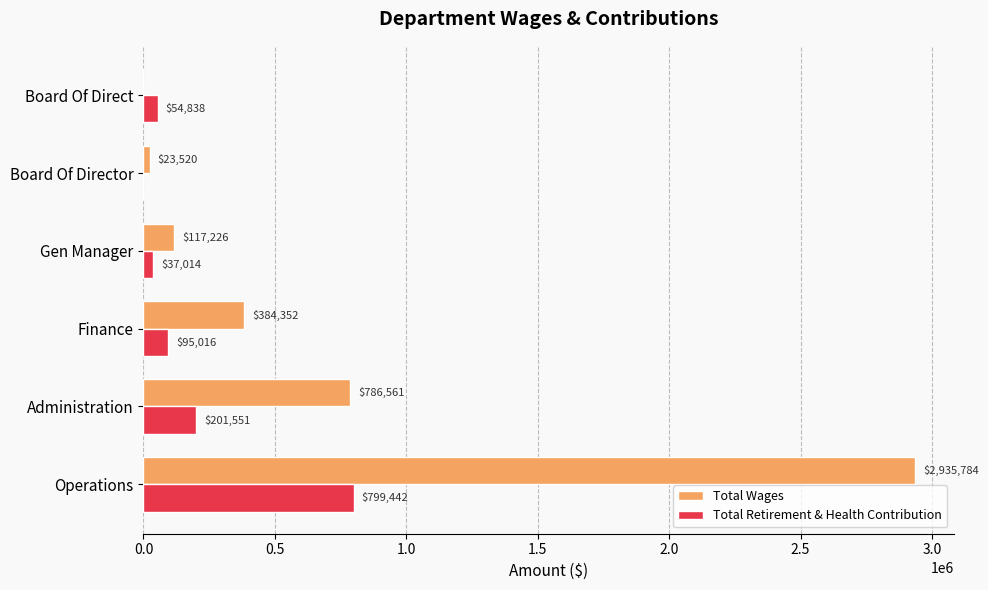

What is the sum of the Total Retirement & Health Contribution values at Operations and Board Of Director?

799442